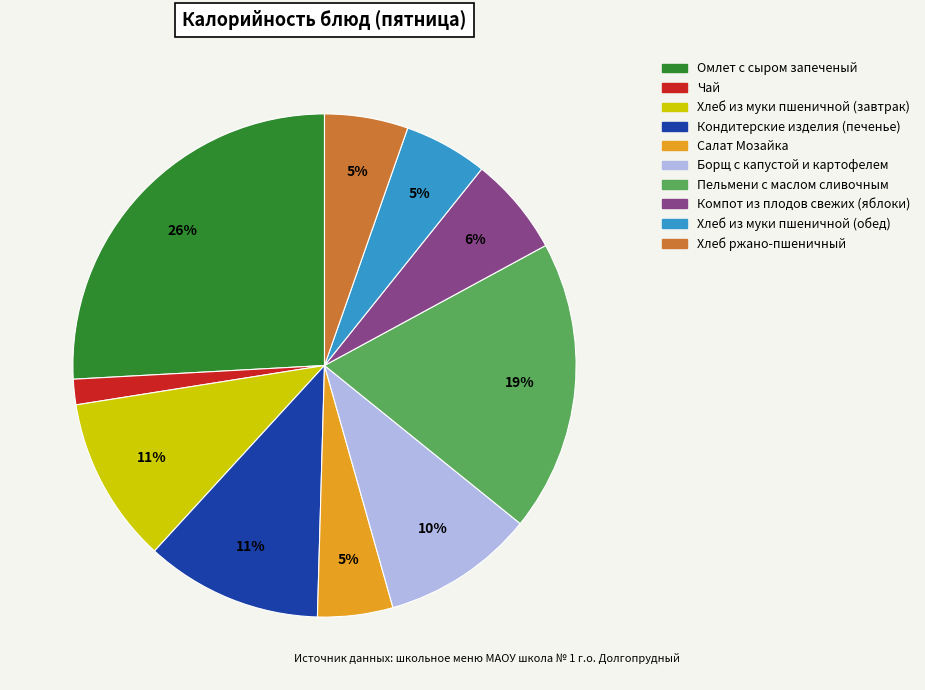

Which has a higher value, Чай or Омлет с сыром запеченый?

Омлет с сыром запеченый